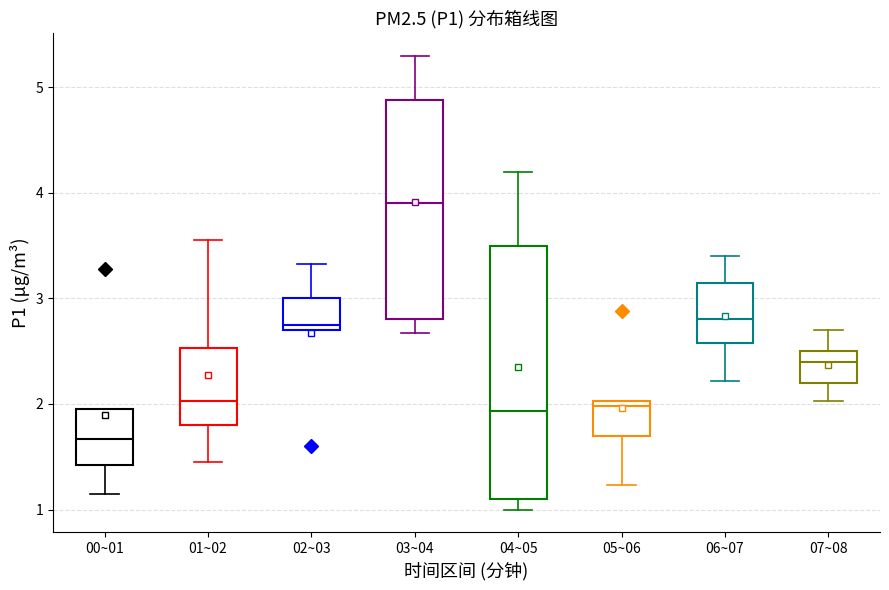

Comparing the boxes themselves (not the whiskers), which one is the tallest?

04~05